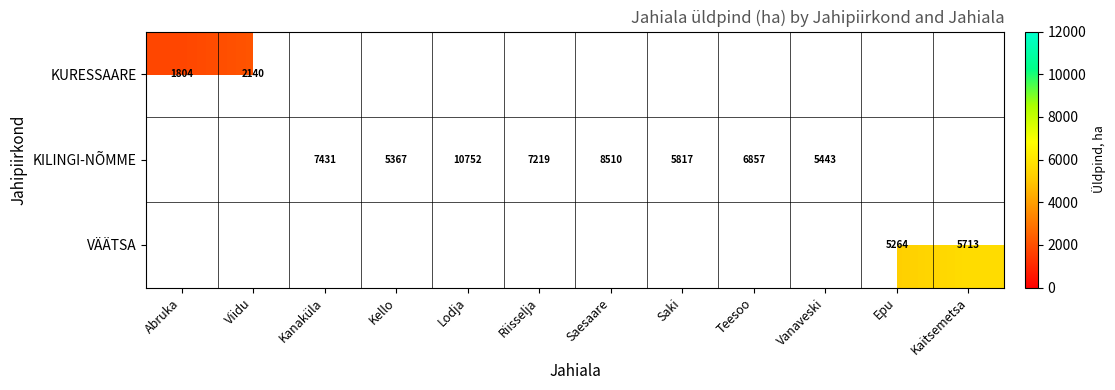

The value of KILINGI-NÕMME at Riisselja is 1638. True or false?

False